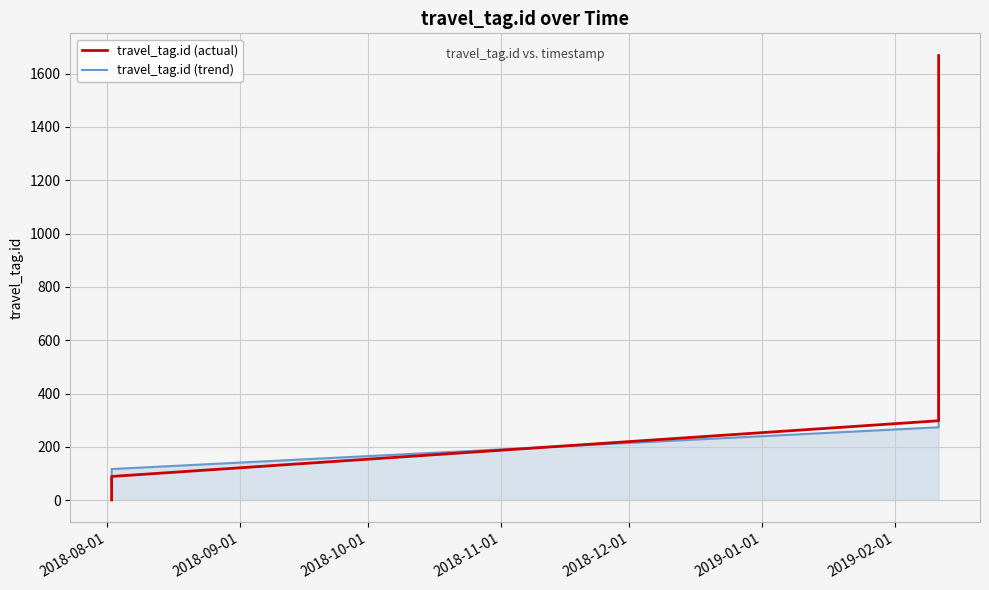

What is the difference between the second highest and minimum values in the travel_tag.id (actual) series?

1097.0